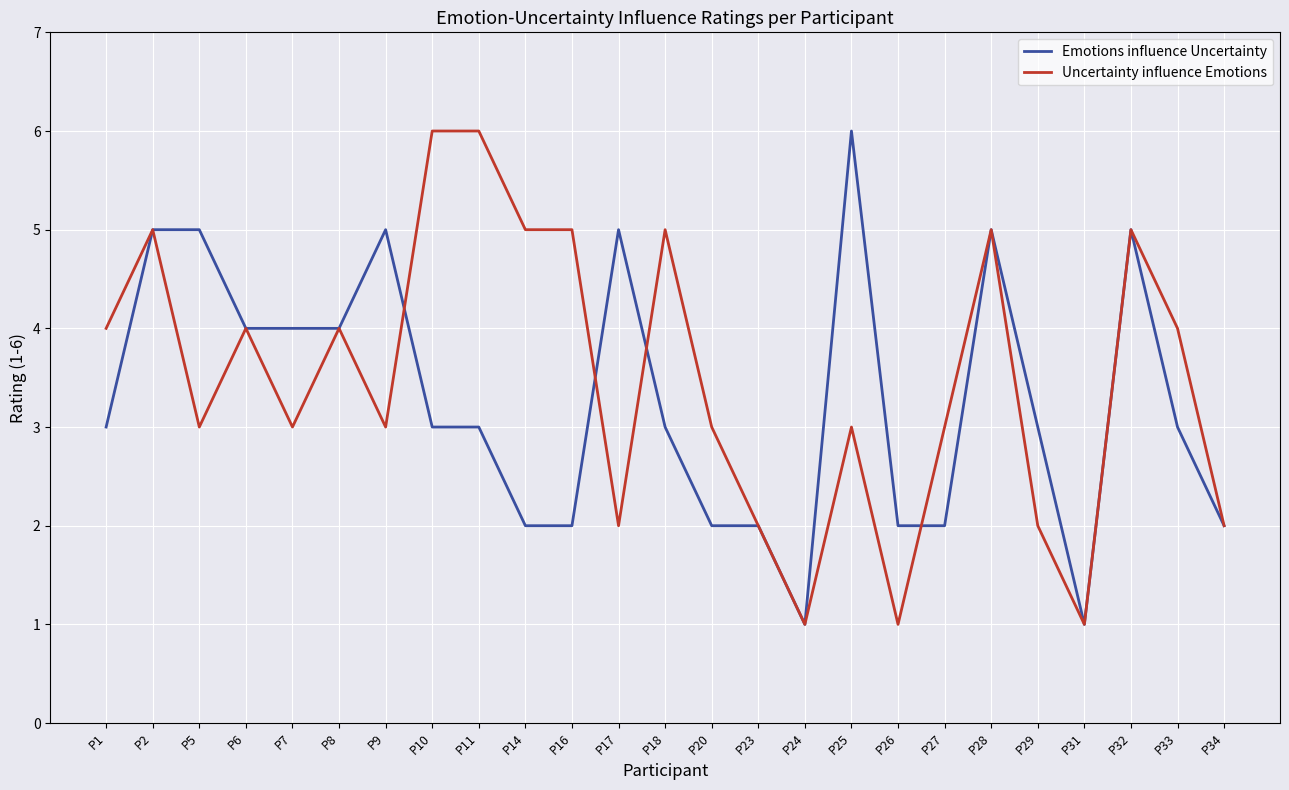

Count the number of data series in this chart.

2